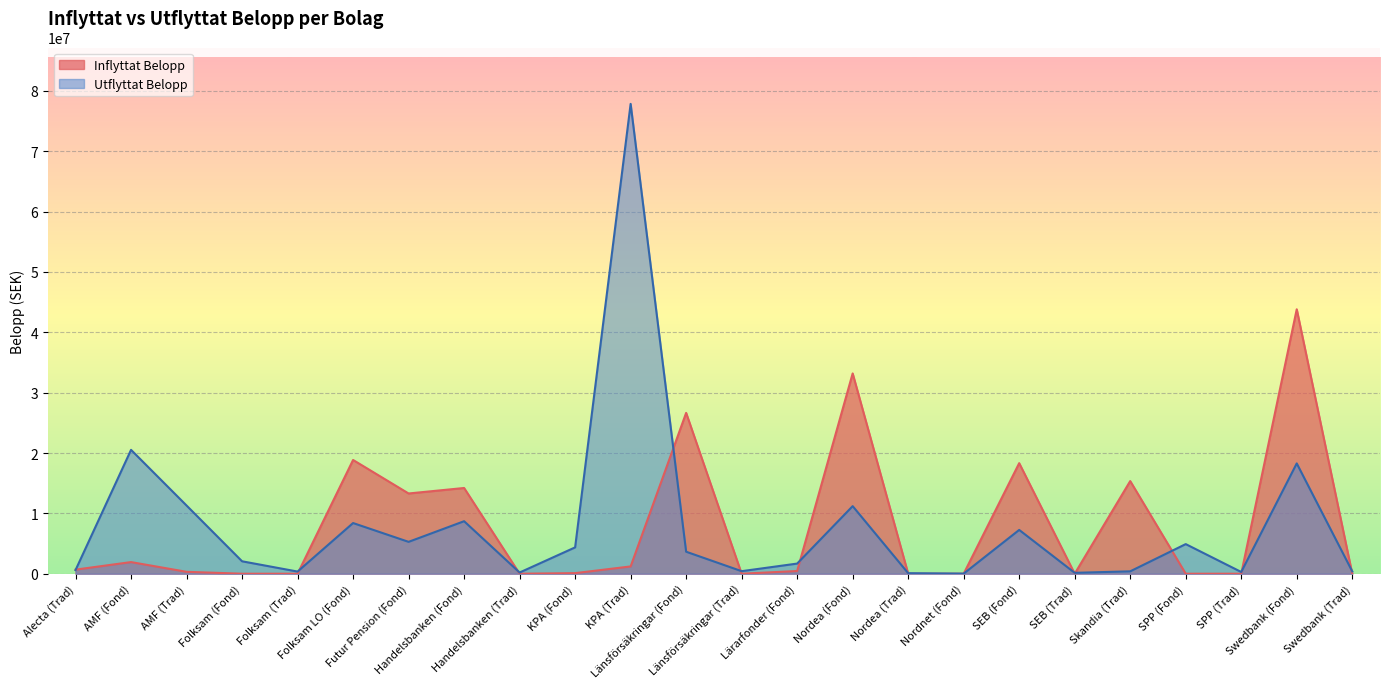

Reading left to right, what are all the values shown in this chart?

Inflyttat Belopp: 677980.4	1927372.0	316425.4	0.0	0.0	18849175.4	13296708.7	14207212.1	0.0	96630.6	1208403.3	26652272.7	0.0	449413.0	33191195.1	0.0	0.0	18322226.5	0.0	15353841.6	0.0	0.0	43819790.8	0.0
Utflyttat Belopp: 604441.8	20526018.4	11301103.2	2059580.7	357149.3	8396367.0	5280205.9	8700419.7	198681.6	4365120.6	77858473.2	3644949.0	420670.0	1680556.2	11197972.0	87514.0	18675.5	7258679.7	147639.0	395699.0	4909525.4	287078.0	18279104.6	393023.8